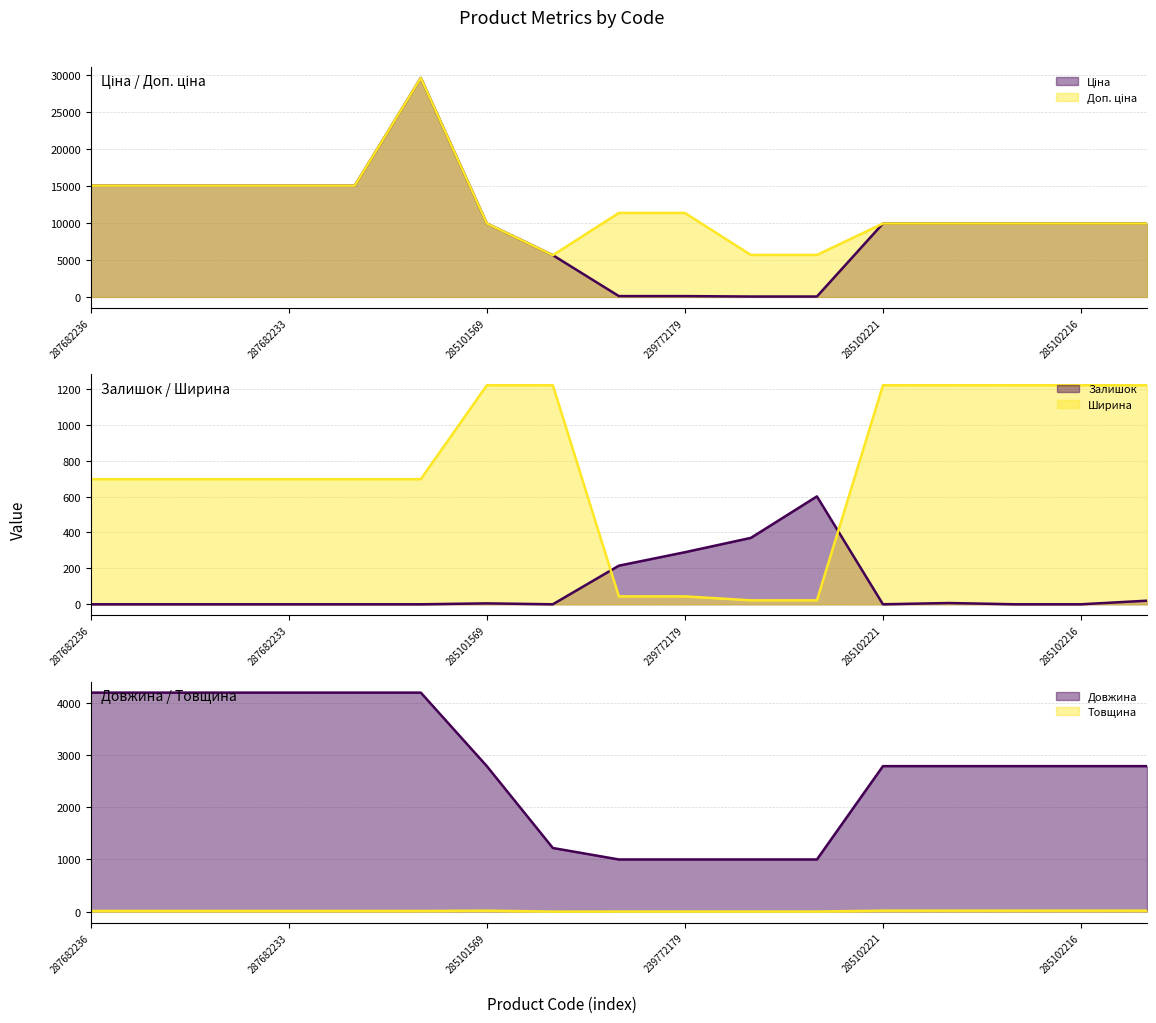

True or false: Товщина and Ширина intersect in this chart.

False